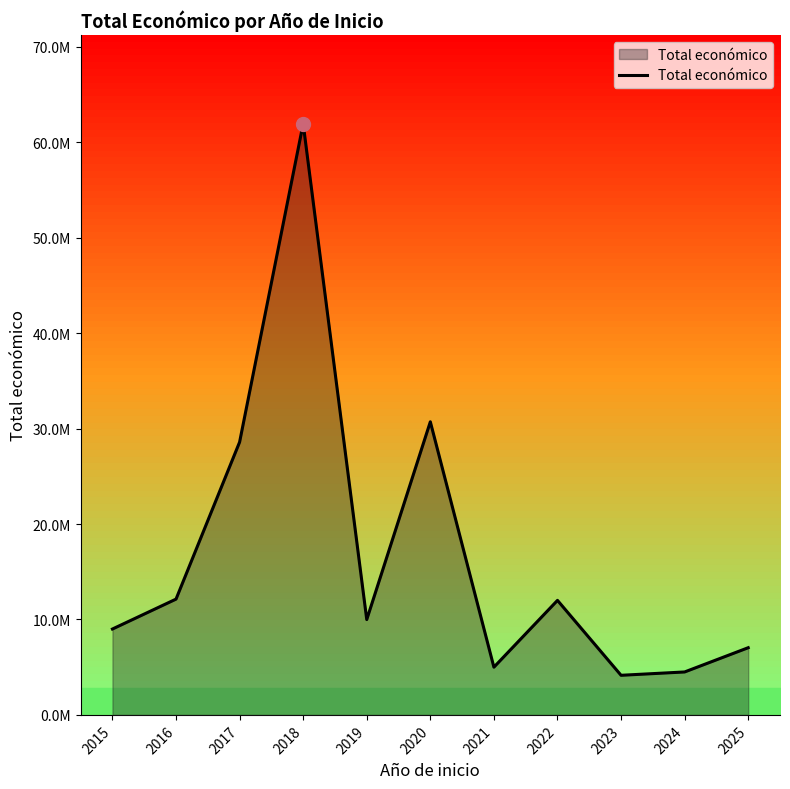

Between 2017 and 2025, which is larger?

2017